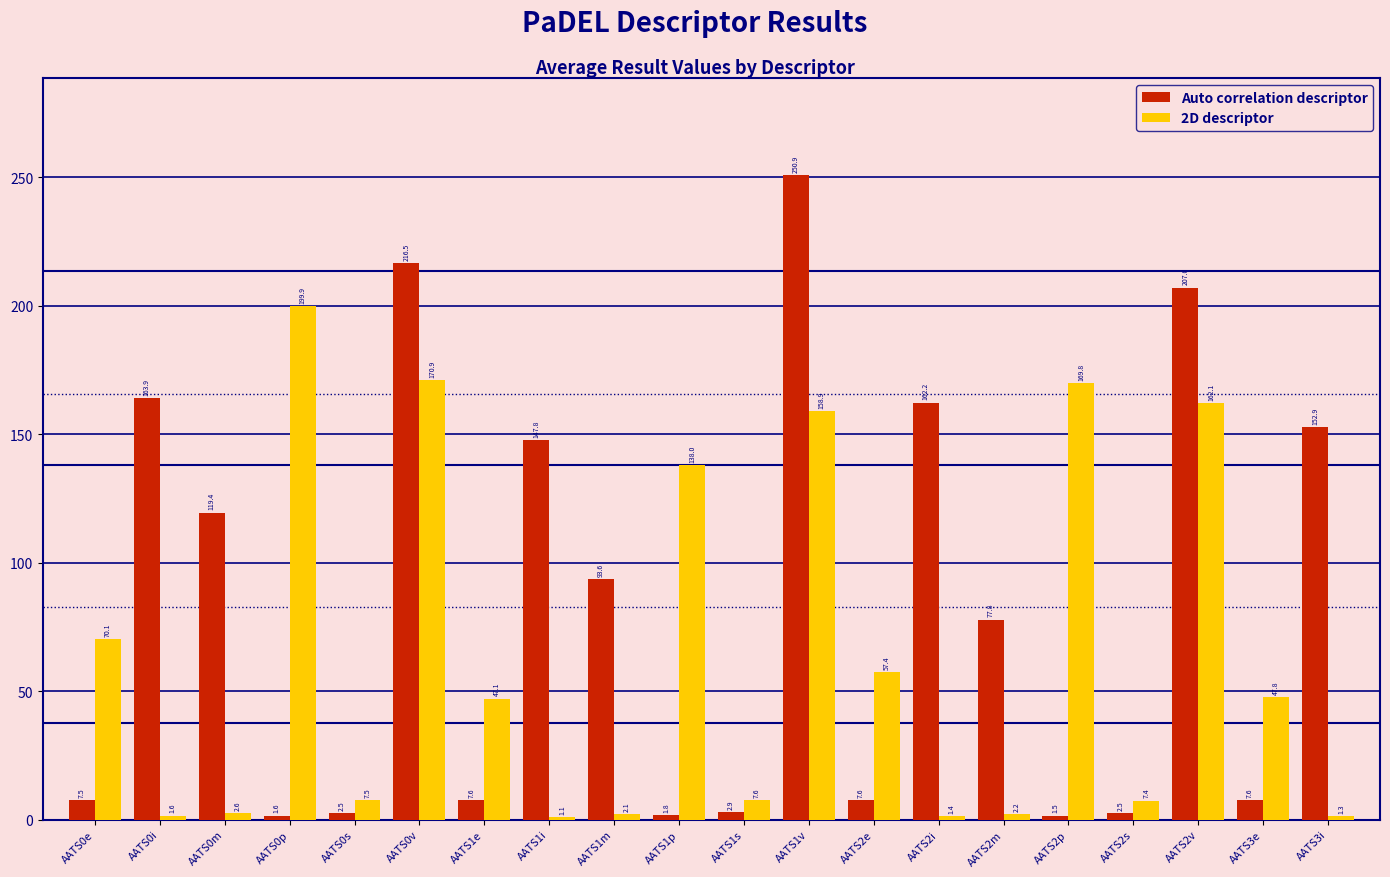

What is the label of the 11th bar from the right?

AATS1p